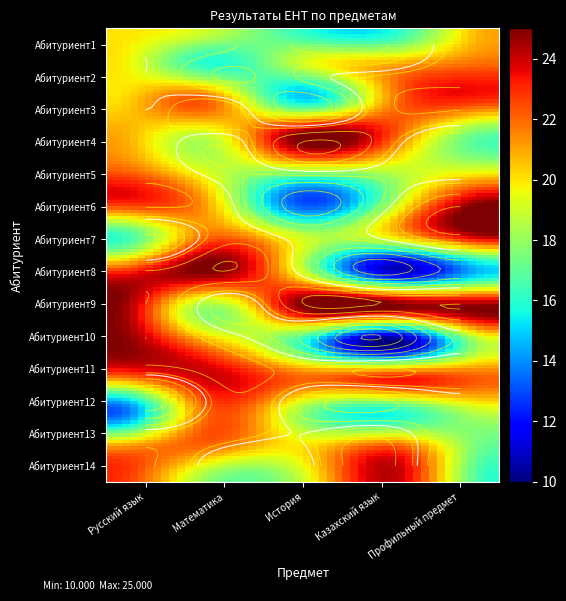

The Абитуриент4 series shows 19 at Математика. True or false?

True